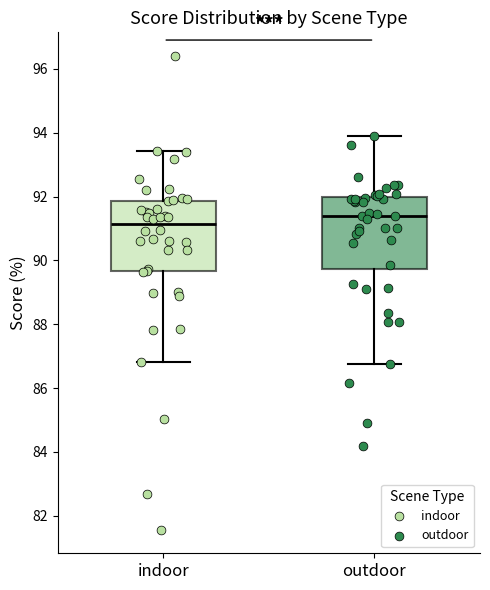

Reading left to right, read every box against the y-axis: the position of its median line, the range the box covers, and the ends of its whiskers. The values are not printed on the chart, so give them approximately, as read against the axis.

indoor: median 91.2, box 89.6 to 91.8, whiskers 86.8 to 93.4
outdoor: median 91.4, box 89.8 to 92.0, whiskers 86.8 to 93.8